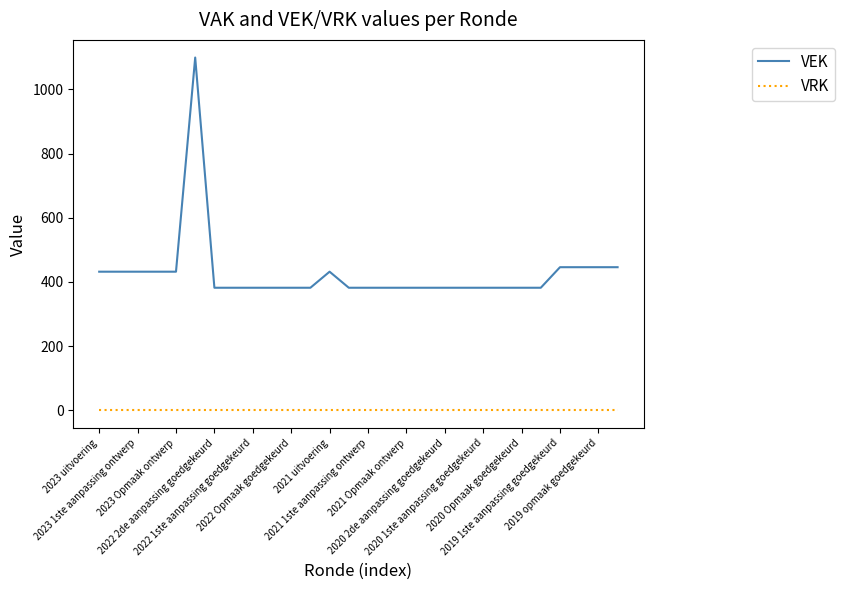

Which series has the widest spread of values?

VEK